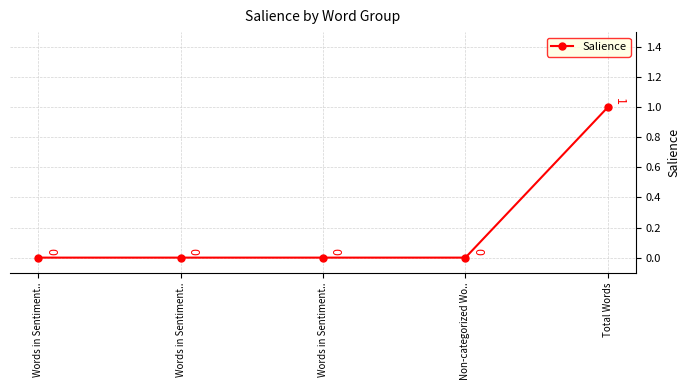

What is the change in value from Non-categorized Wo.. to Total Words?

+1